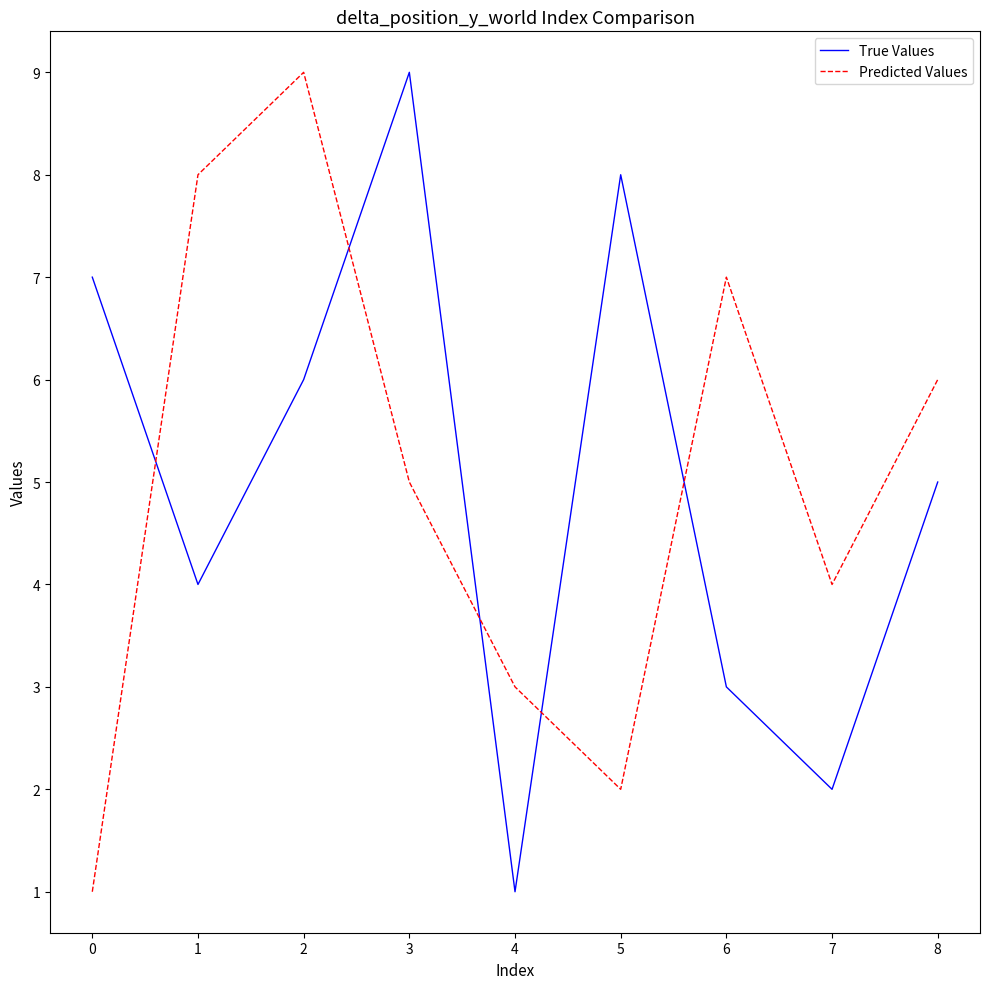

What is the difference between the maximum and minimum values in the True Values series?

8